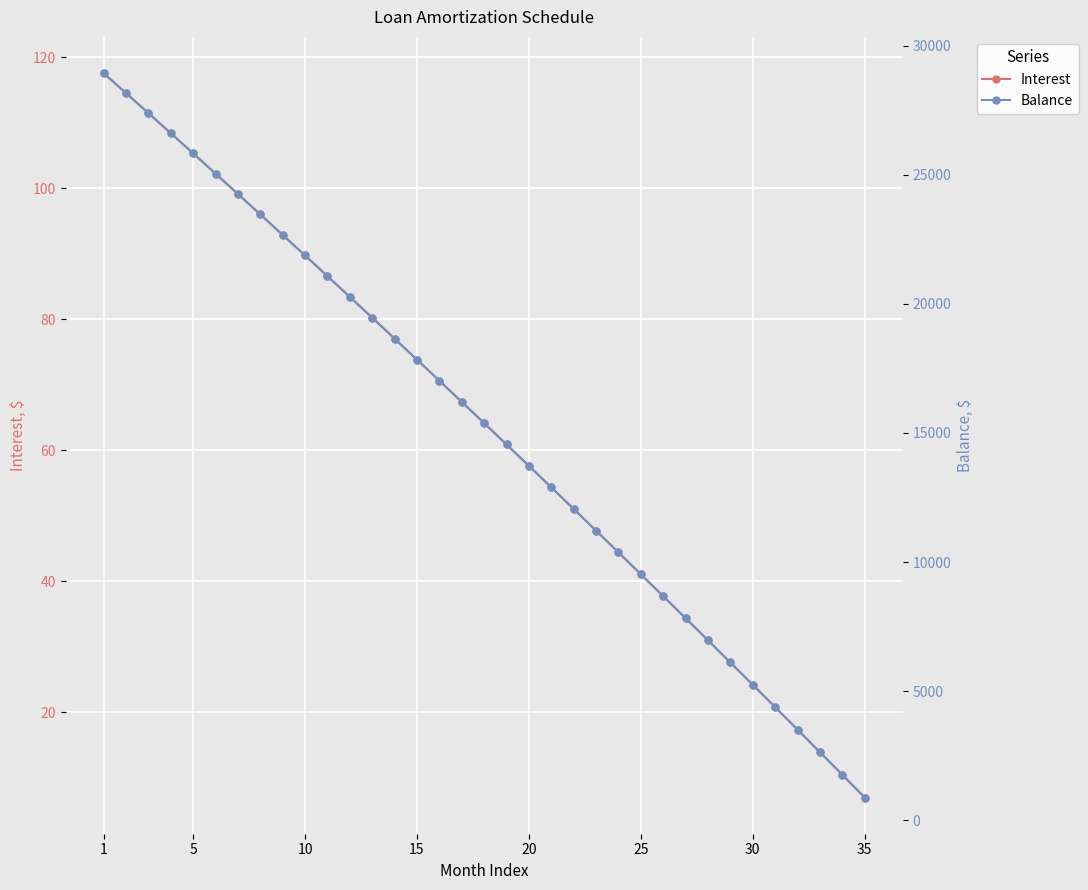

What is the highest value of the Interest series?

117.6